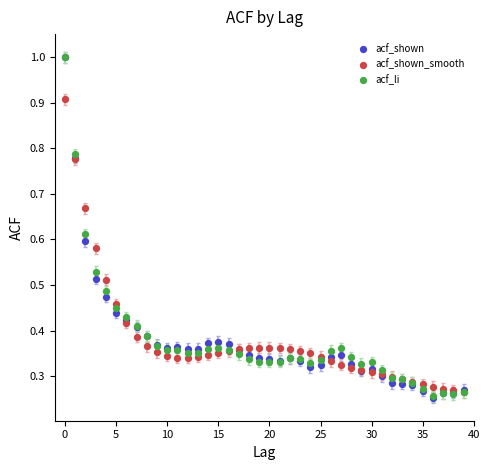

What are all the series names shown in the legend?

acf_shown, acf_shown_smooth, acf_li